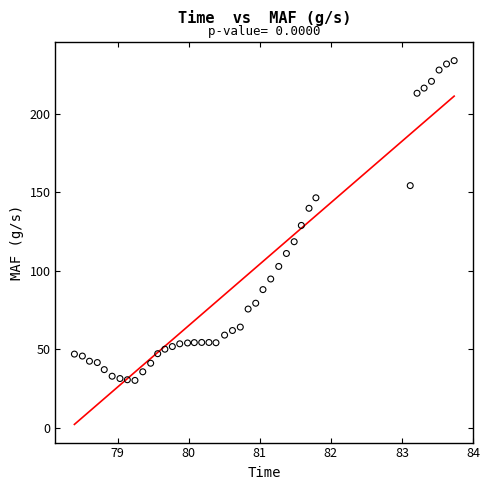

What Y value in the scatter plot is closest to 132?

128.9